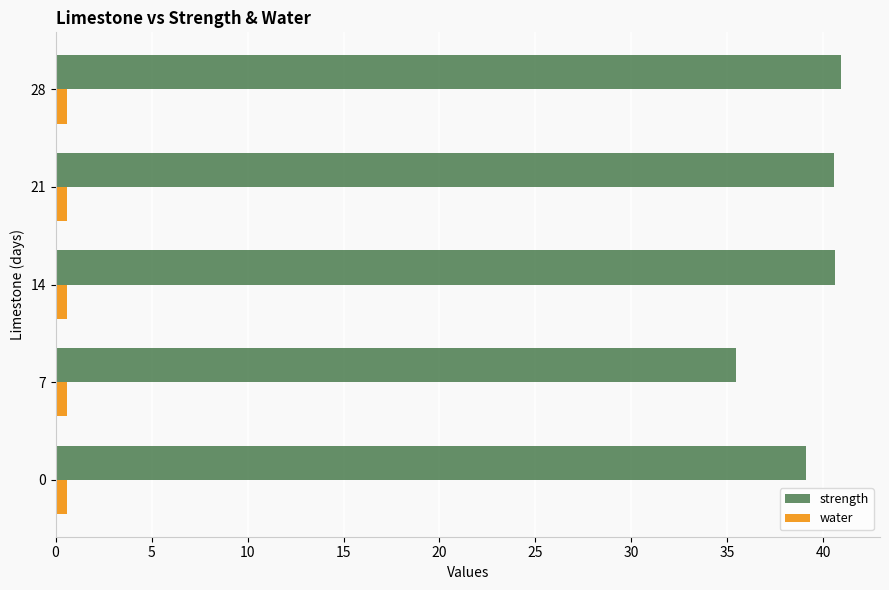

List the series in order of their overall mean, lowest first.

water, strength